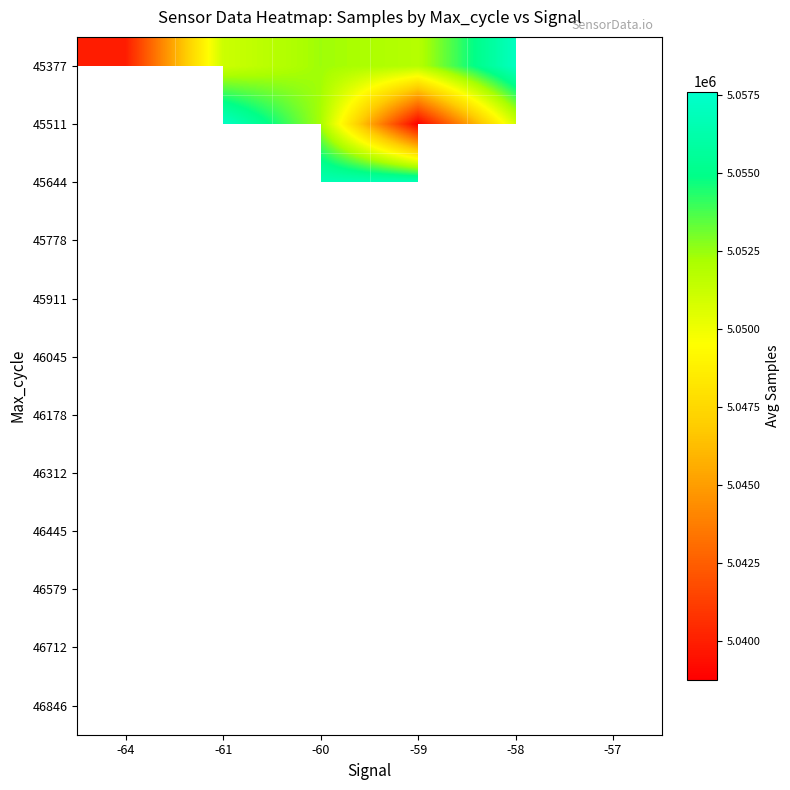

Which has a higher value, -58 or -60?

-58